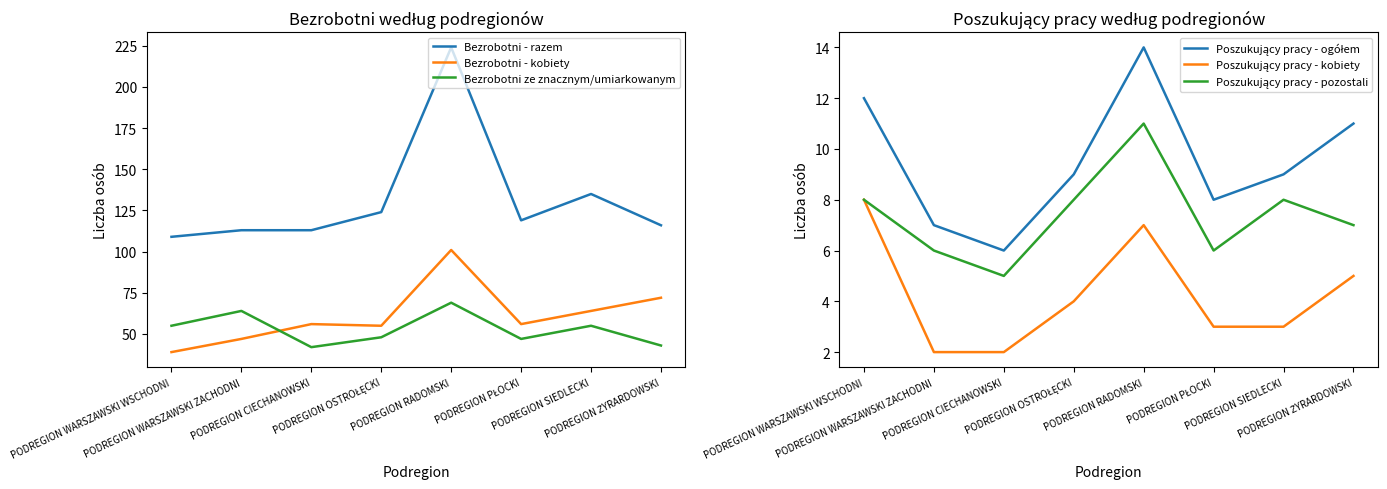

List the labels in order of Bezrobotni ze znacznym/umiarkowanym value, largest first.

PODREGION RADOMSKI, PODREGION WARSZAWSKI ZACHODNI, PODREGION WARSZAWSKI WSCHODNI, PODREGION SIEDLECKI, PODREGION OSTROŁĘCKI, PODREGION PŁOCKI, PODREGION ŻYRARDOWSKI, PODREGION CIECHANOWSKI